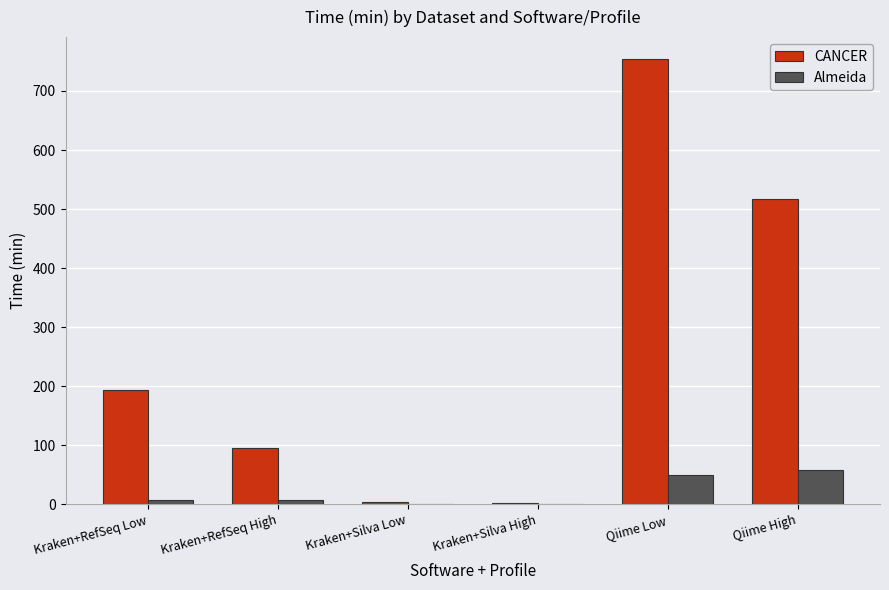

What is the difference between the CANCER values at Kraken+Silva Low and Kraken+Silva High?

3.1